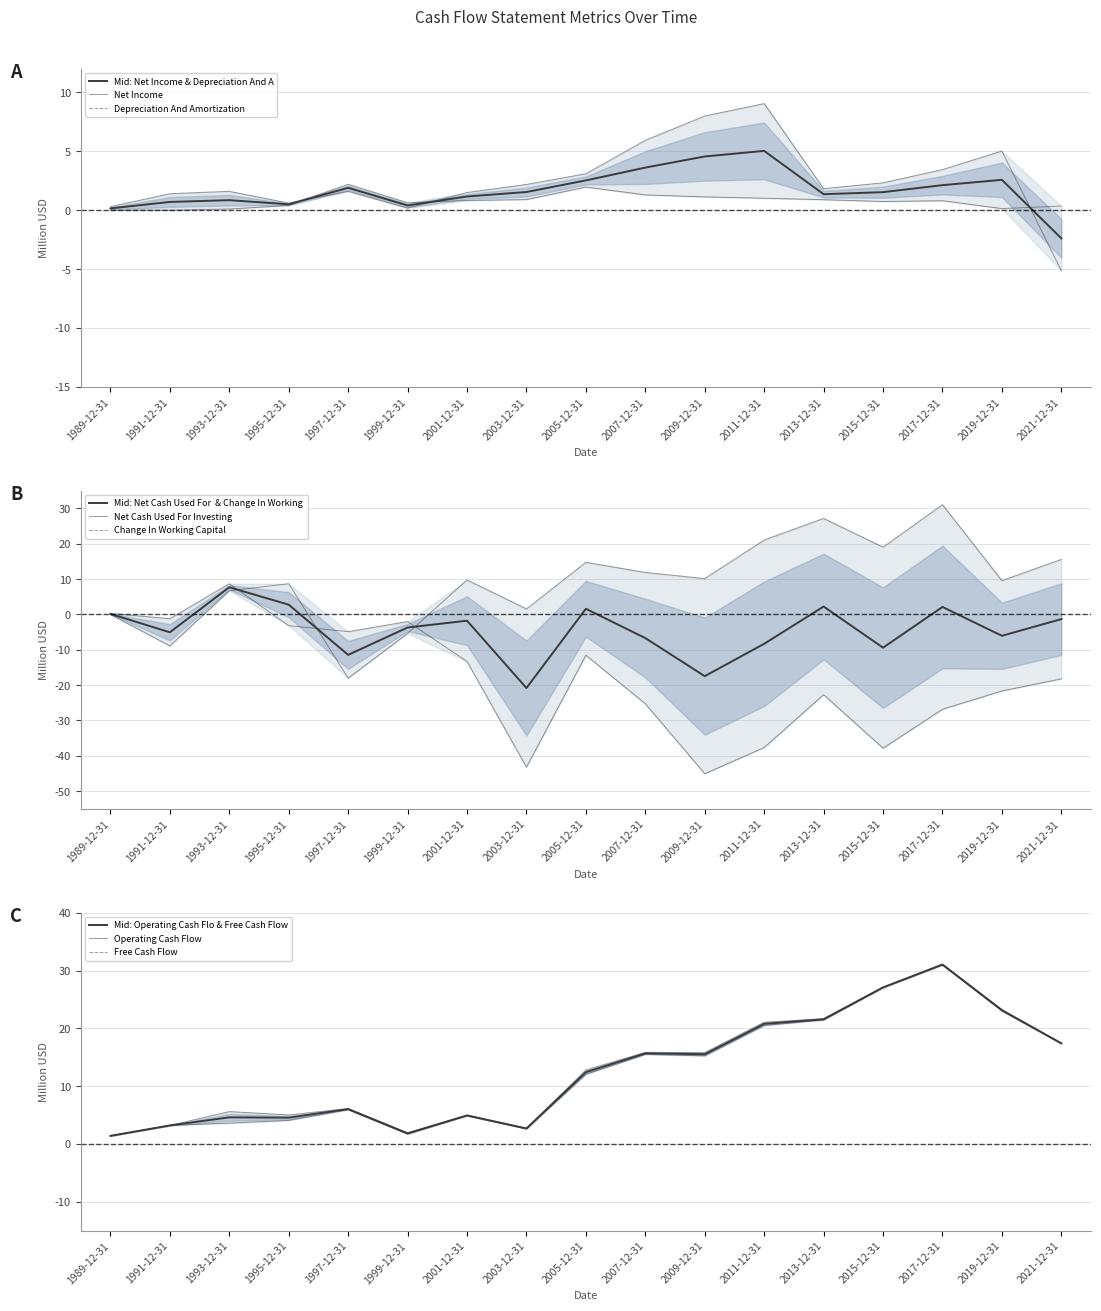

Reading left to right, transcribe all the data shown in this chart.

Net Income: 0.3	1.4	1.6	0.6	1.6	0.2	1.5	2.2	3.1	5.9	8.0	9.1	1.8	2.3	3.4	5.0	-5.1
Operating Cash Flow: 1.4	3.2	5.6	5.0	6.1	1.9	5.0	2.7	12.8	15.8	15.8	21.1	21.7	27.1	31.1	23.2	17.4
Free Cash Flow: 1.4	3.2	3.6	4.1	5.9	1.7	4.9	2.6	12.0	15.5	15.2	20.5	21.5	27.1	31.0	23.0	17.4
Net Cash Used For Investing: 0.3	-1.2	8.7	-3.2	-4.9	-2.0	-13.3	-43.2	-11.6	-25.3	-45.1	-37.7	-22.7	-37.9	-26.8	-21.7	-18.2
Change In Working Capital: 0.0	-8.9	6.7	8.7	-18.0	-5.4	9.8	1.6	14.8	11.9	10.2	21.1	27.2	19.1	31.1	9.6	15.6
Depreciation And Amortization: 0.0	0.0	0.1	0.4	2.2	0.6	0.8	0.9	2.0	1.3	1.1	1.0	0.9	0.7	0.8	0.1	0.3